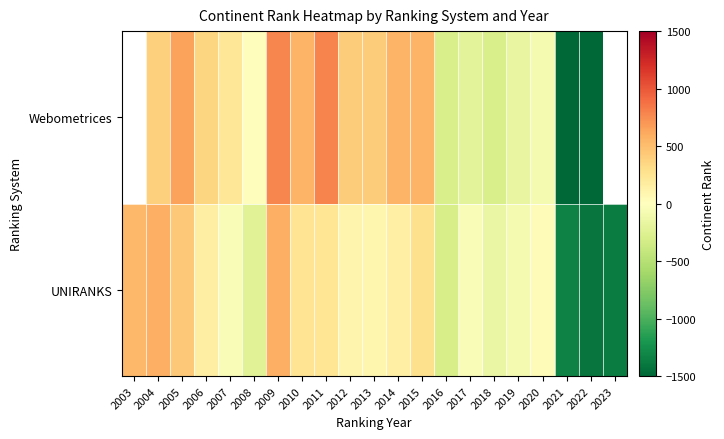

What is the sum of all UNIRANKS values?

-1490.3